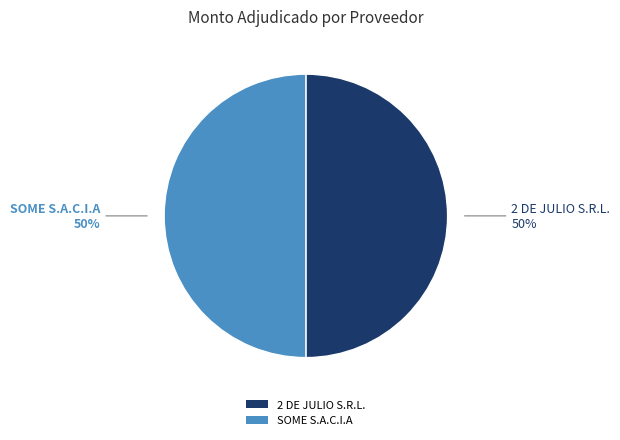

To the nearest percent, what percentage of the pie is SOME S.A.C.I.A?

50%